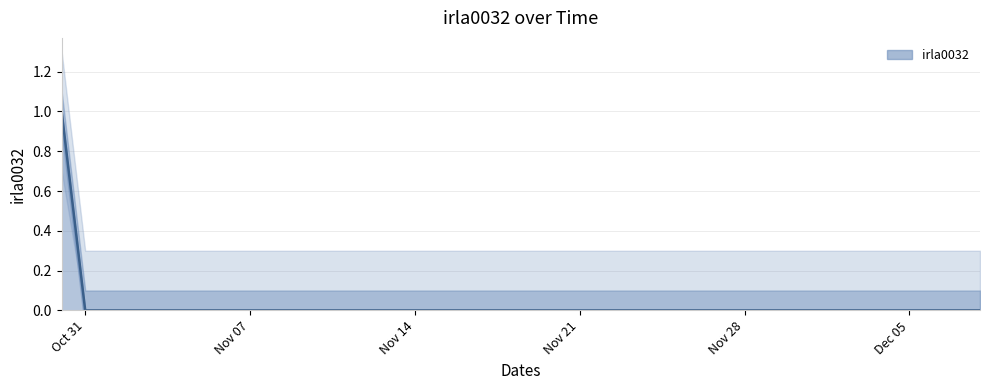

How many distinct data groups are displayed?

1